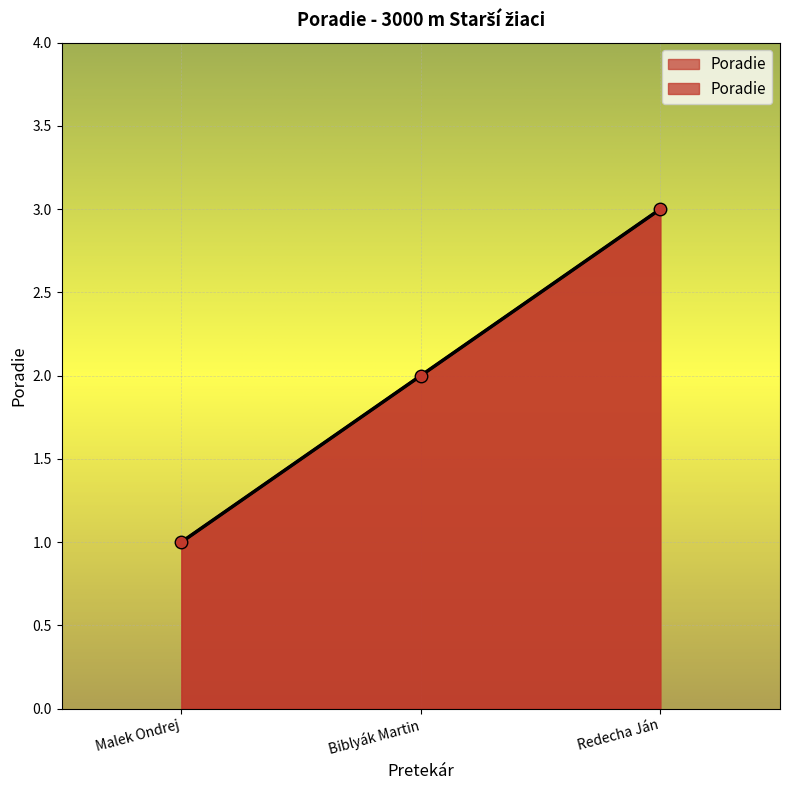

How many values are between 1 and 3?

3